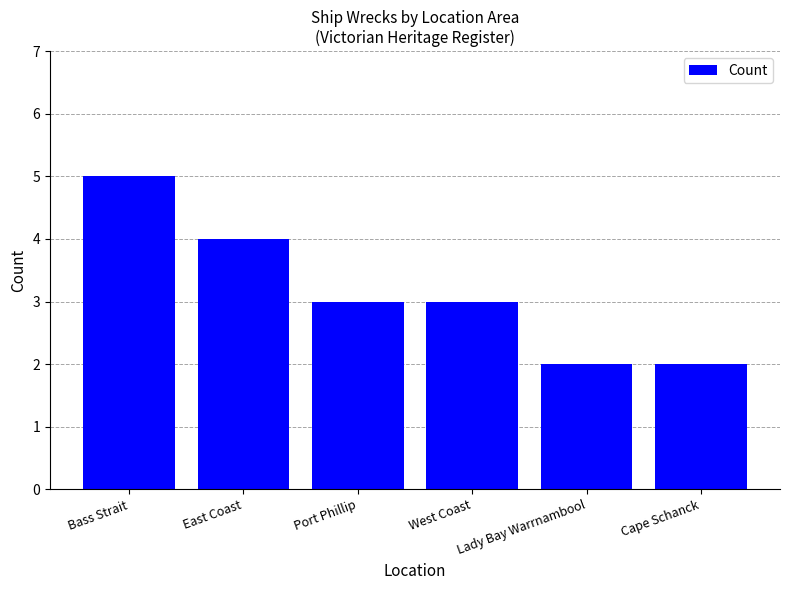

Is it true that the value at Lady Bay Warrnambool is 3?

False